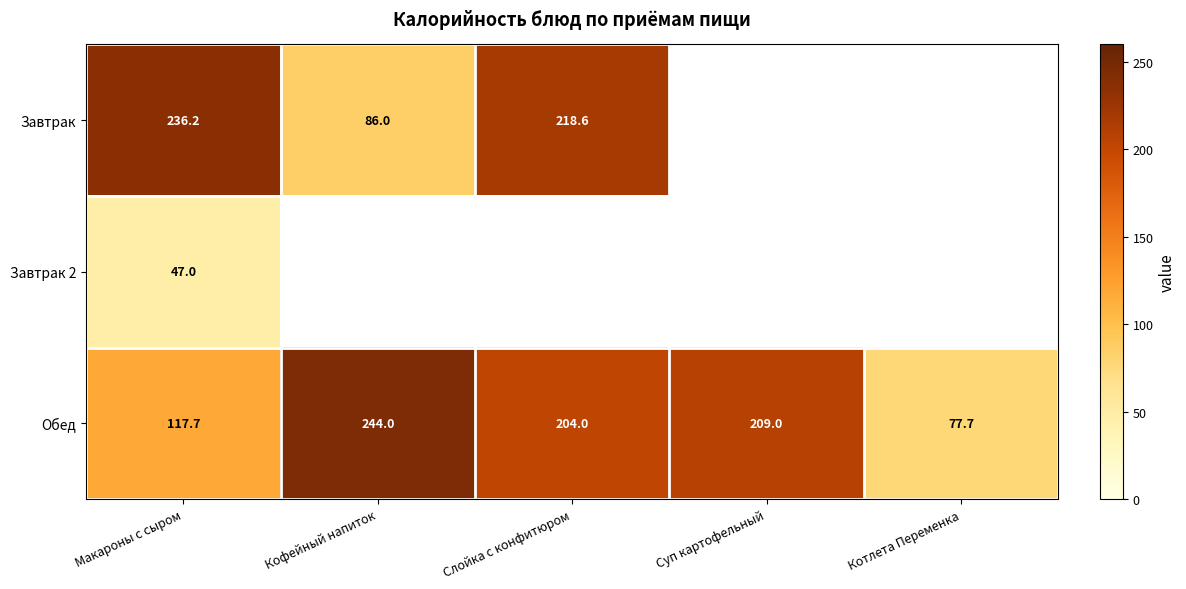

What is the difference between the Завтрак values at Кофейный напиток and Слойка с конфитюром?

132.6